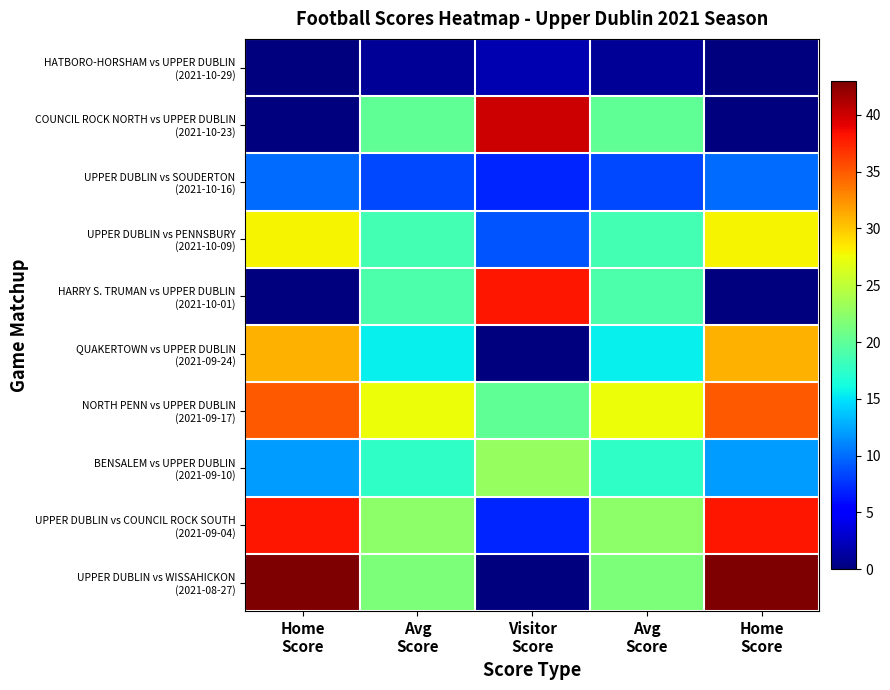

At which category is the sum across all series the highest?

Home
Score